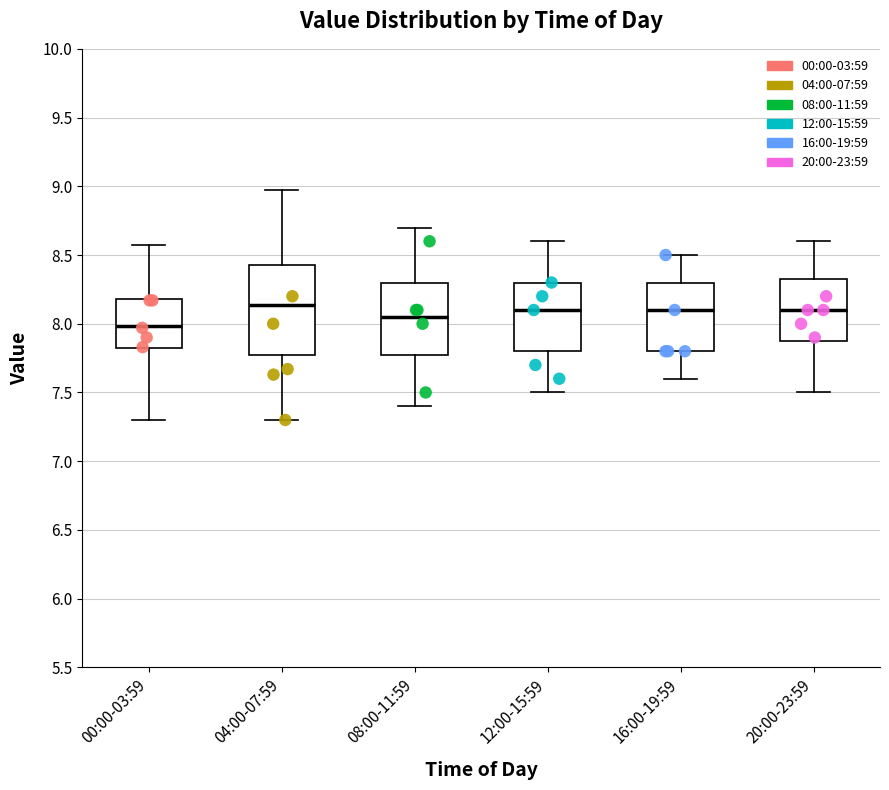

Reading left to right, read every box against the y-axis: the position of its median line, the range the box covers, and the ends of its whiskers. The values are not printed on the chart, so give them approximately, as read against the axis.

00:00-03:59: median 8.00, box 7.80 to 8.20, whiskers 7.30 to 8.55
04:00-07:59: median 8.15, box 7.80 to 8.45, whiskers 7.30 to 8.95
08:00-11:59: median 8.05, box 7.80 to 8.30, whiskers 7.40 to 8.70
12:00-15:59: median 8.10, box 7.80 to 8.30, whiskers 7.50 to 8.60
16:00-19:59: median 8.10, box 7.80 to 8.30, whiskers 7.60 to 8.50
20:00-23:59: median 8.10, box 7.90 to 8.35, whiskers 7.50 to 8.60